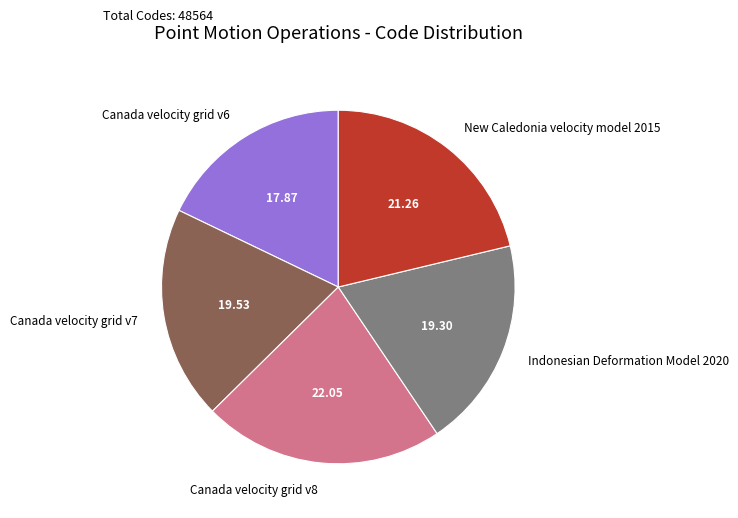

Combined, do Indonesian Deformation Model 2020 and New Caledonia velocity model 2015 account for over 50%?

No